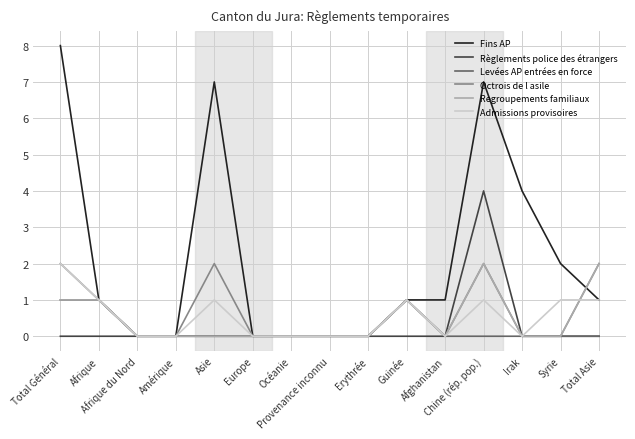

What is the average value of the Fins AP series?

2